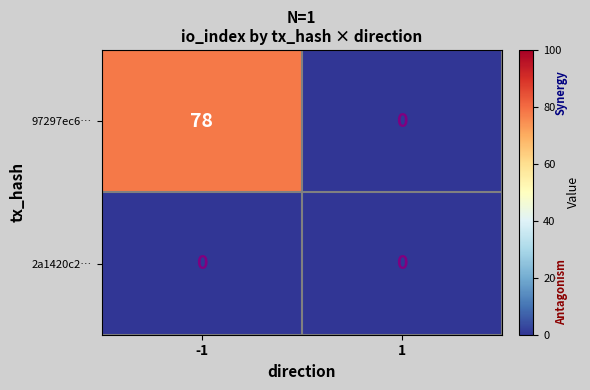

What is the approximate value of 97297ec6… at -1, to the nearest 10?

80